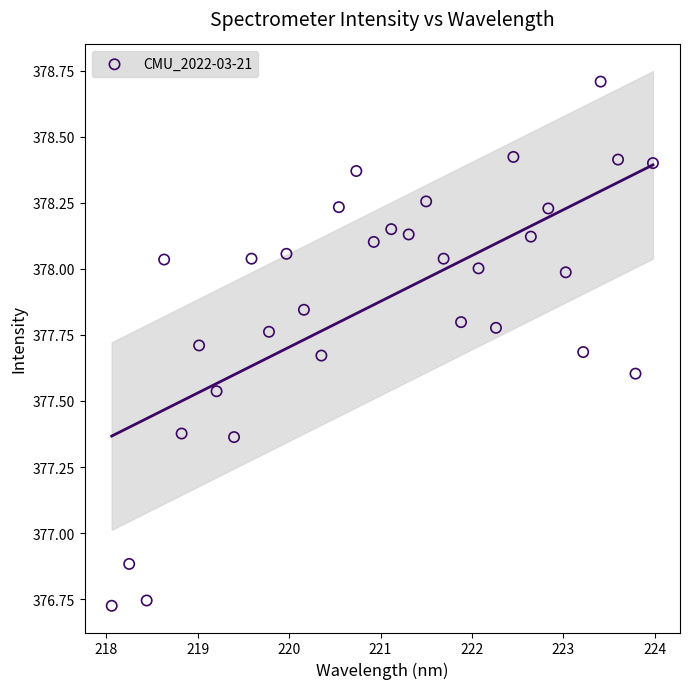

What is the range of Y values (max minus min)?

2.0